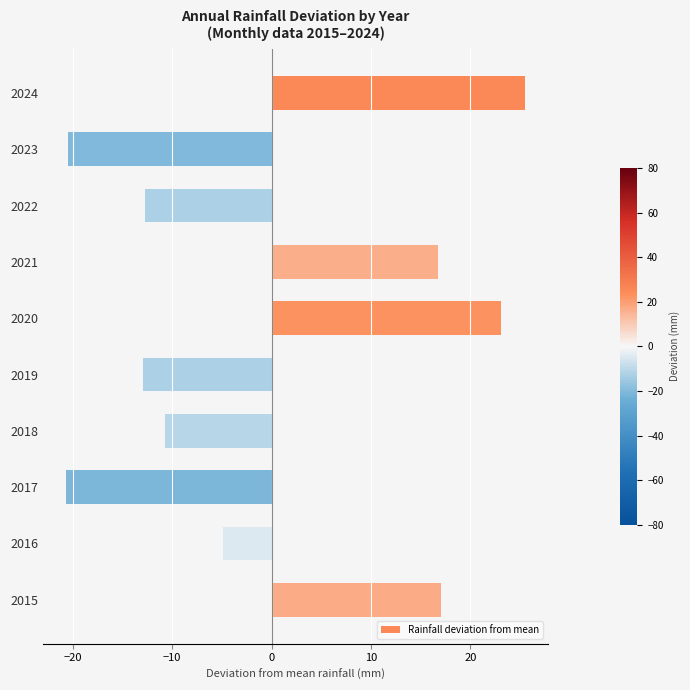

What is the value of the 1st bar from the top?

25.5